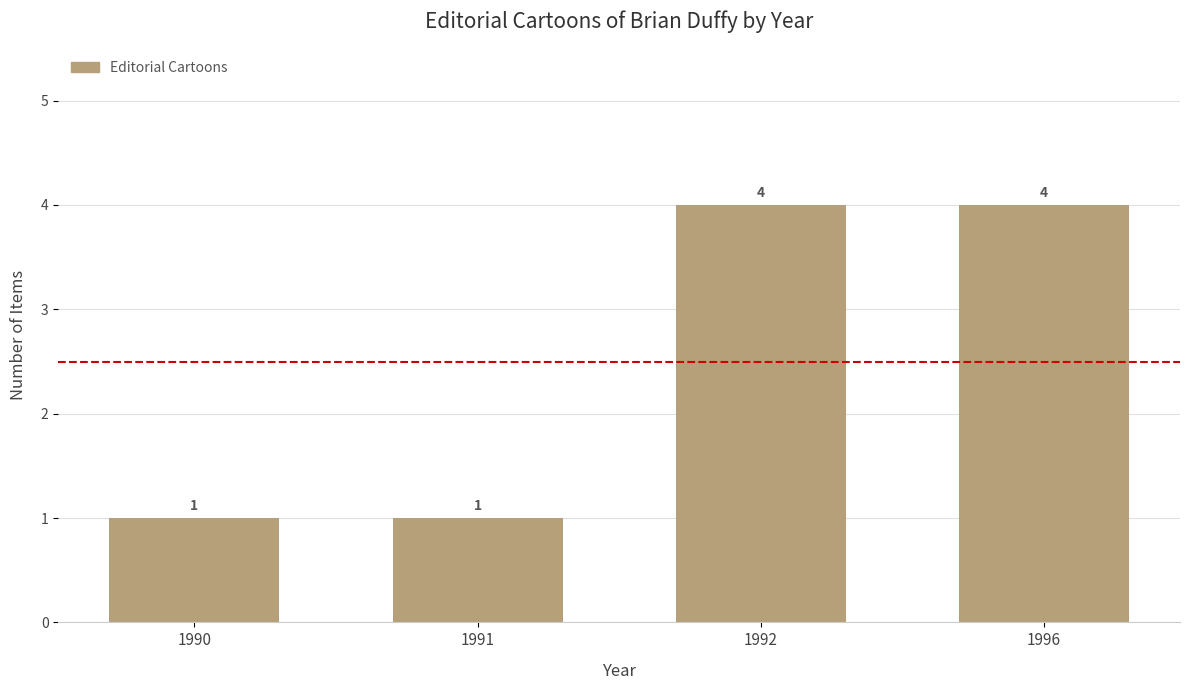

What is the value of the 3rd bar from the left?

4